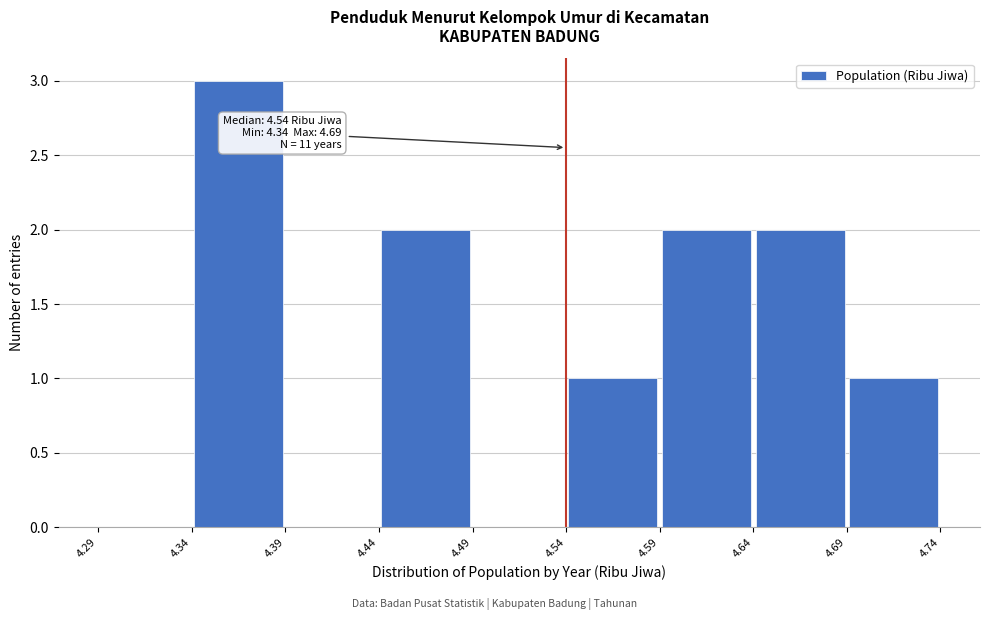

Which range on the x-axis has the tallest bar?

4.34 to 4.39